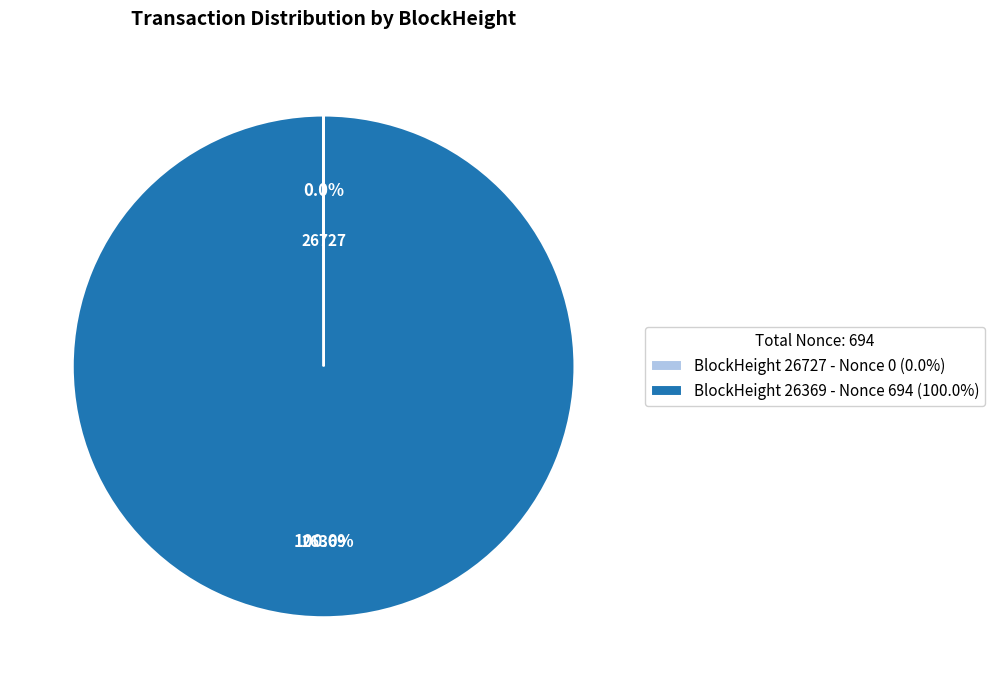

Is there any slice that represents more than half of the pie?

Yes